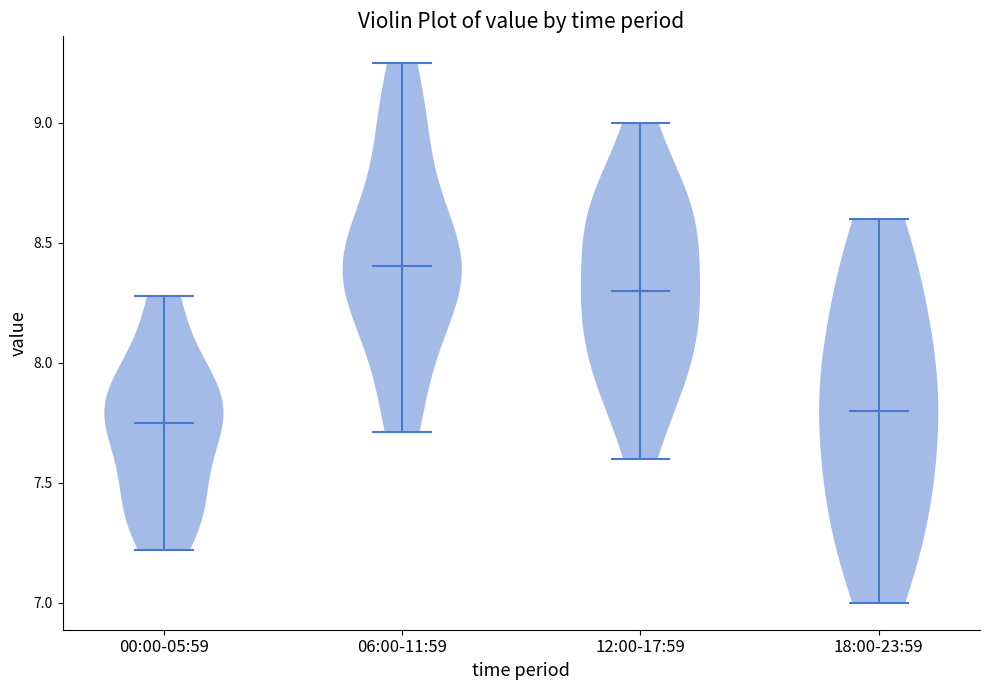

Where does the median line of the violin for 00:00-05:59 sit on the y-axis? The values are not printed on the chart, so give them approximately, as read against the axis.

7.75